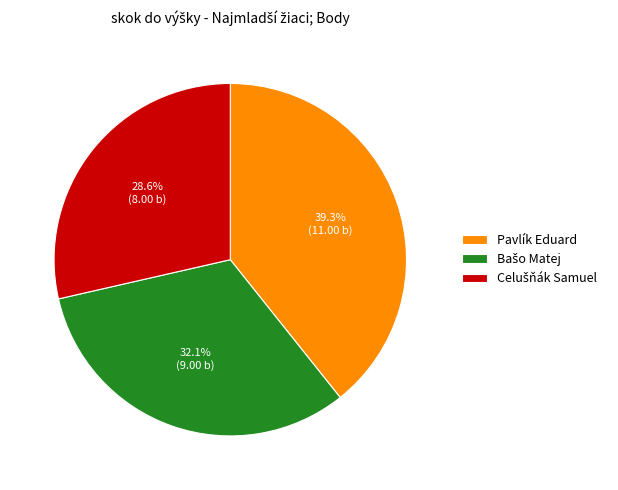

What is the largest slice in the pie chart?

Pavlík Eduard